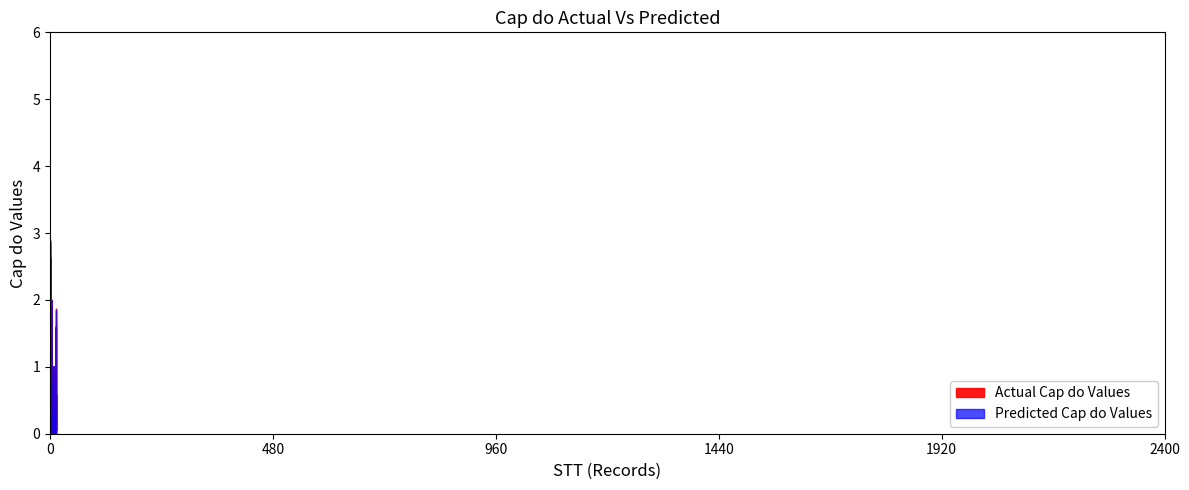

Is it true that Cap do (Actual) equals 0 at 3?

False